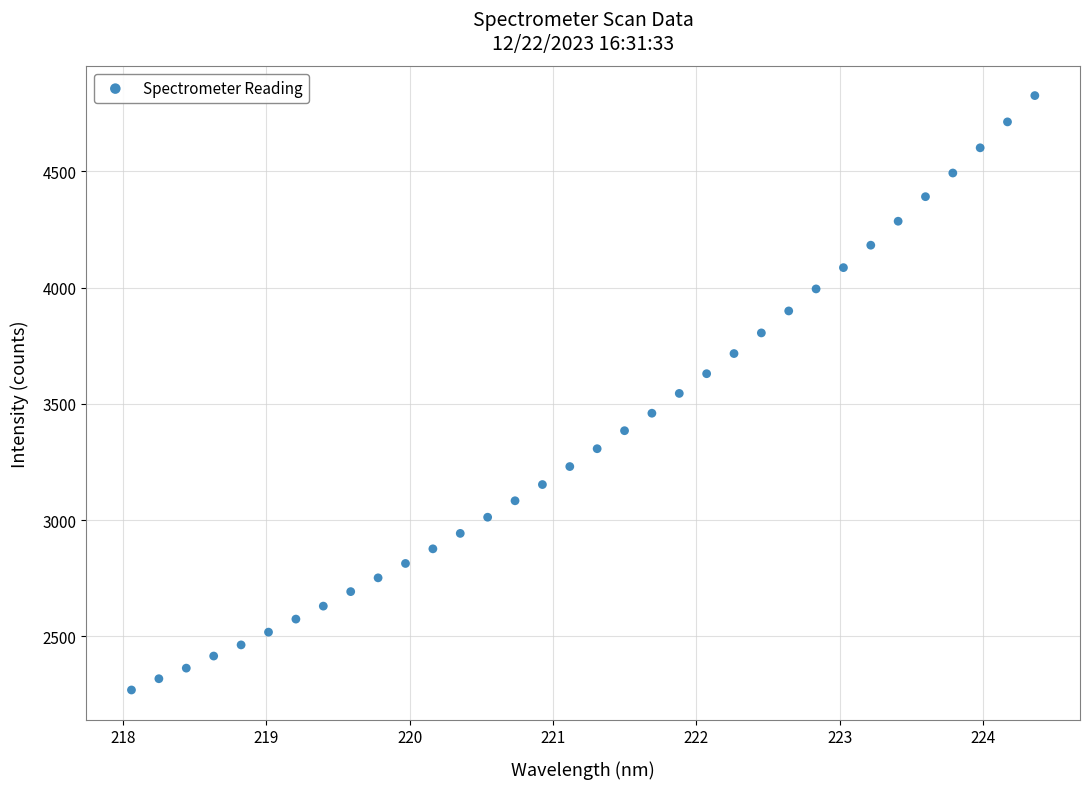

What is the range of X values (max minus min)?

6.3